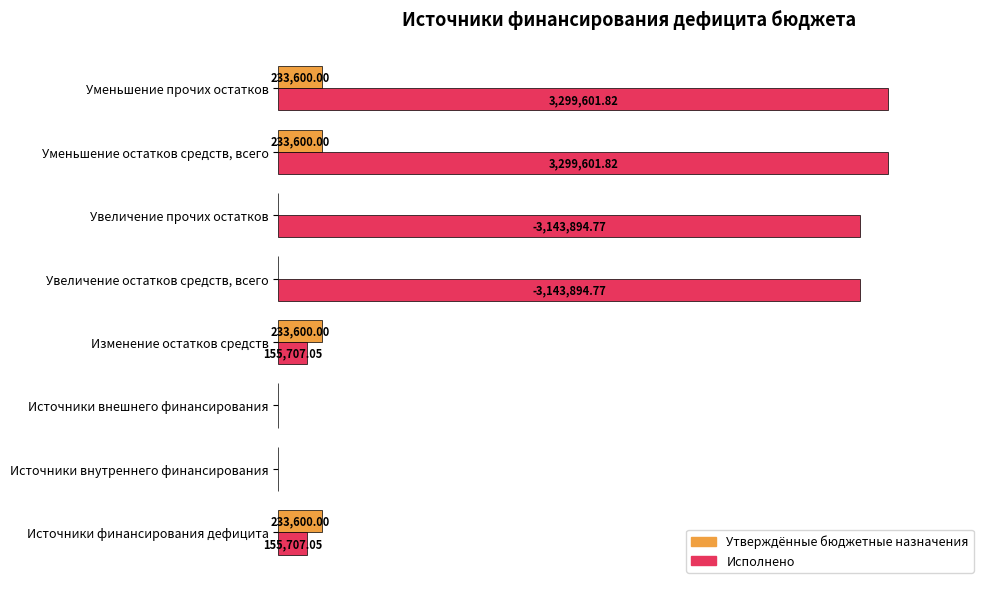

What are all the series names shown in the legend?

Утверждённые бюджетные назначения, Исполнено